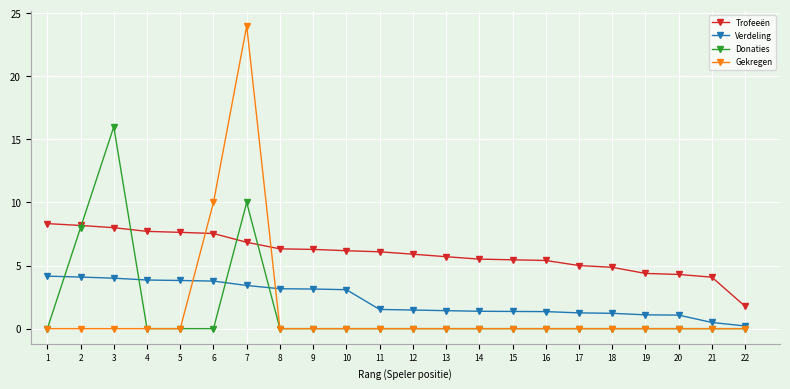

Which series has the widest spread of values?

Gekregen